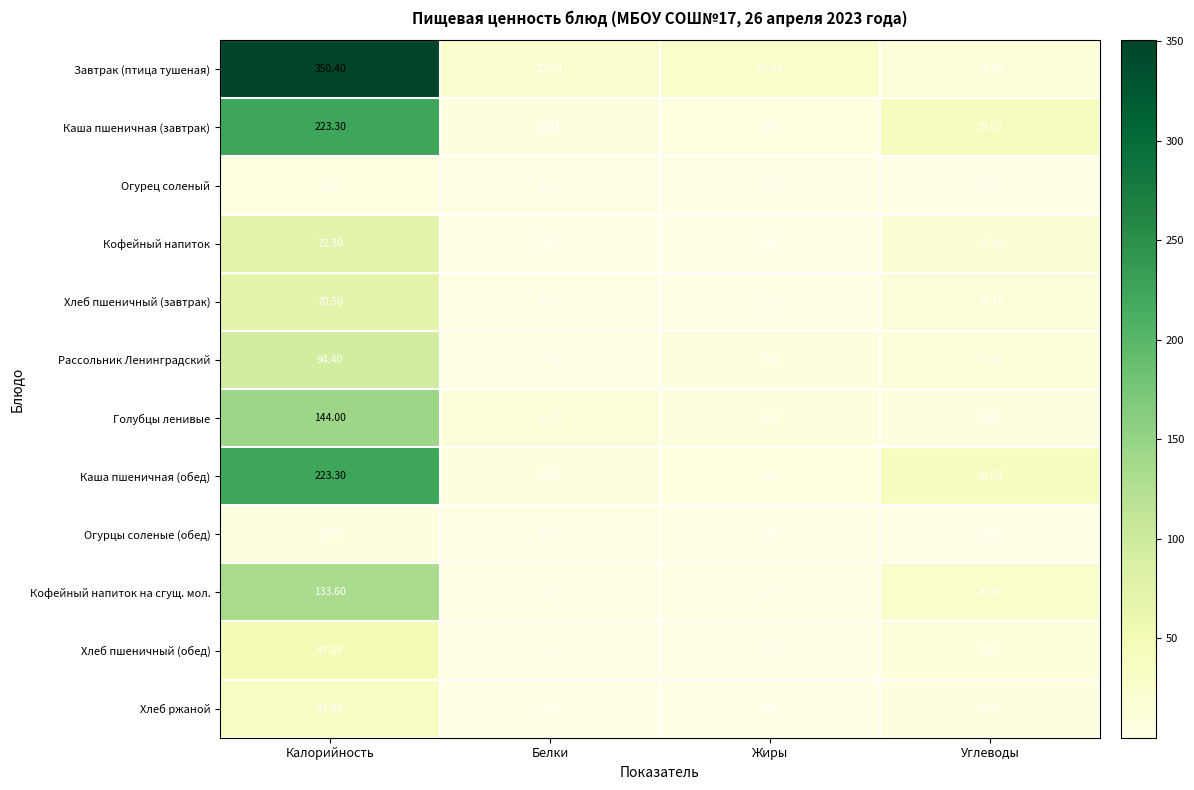

At which label does Хлеб пшеничный (завтрак) first exceed 14?

Калорийность